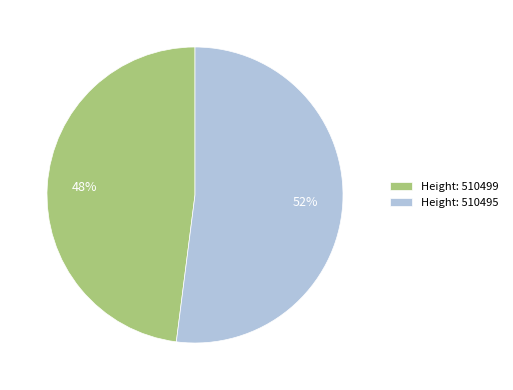

Which slice is the largest?

Height: 510495